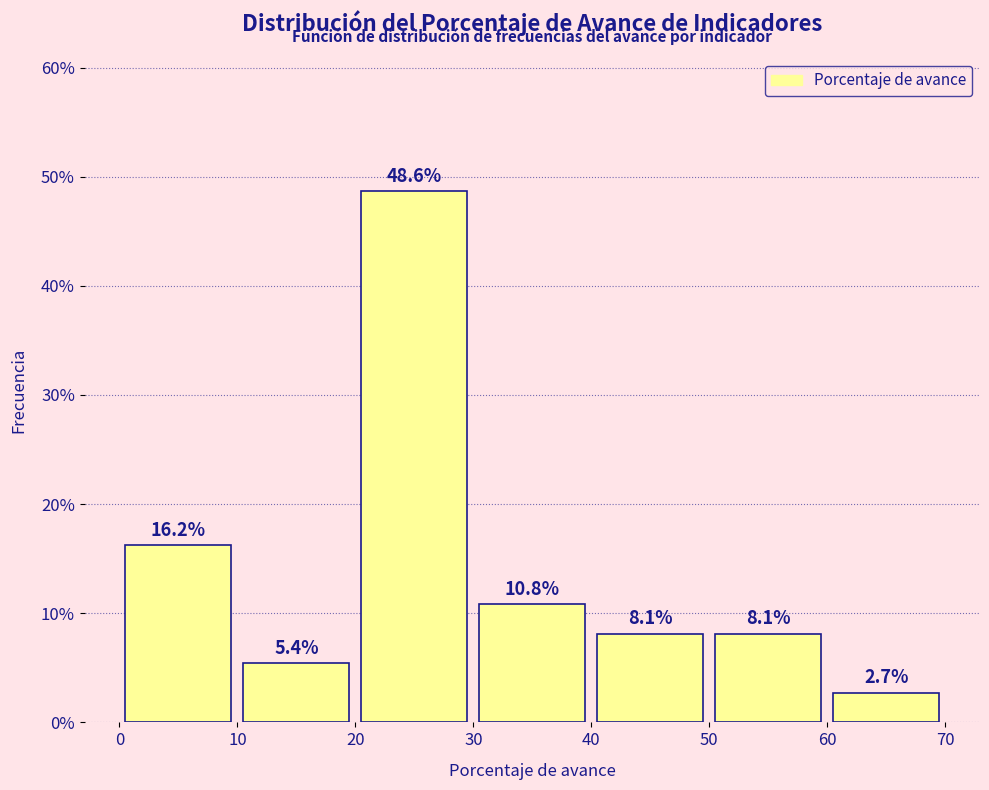

Reading left to right, list every bar in this chart as the range it spans on the x-axis followed by its height.

0 to 10: 16.2
10 to 20: 5.4
20 to 30: 48.6
30 to 40: 10.8
40 to 50: 8.1
50 to 60: 8.1
60 to 70: 2.7